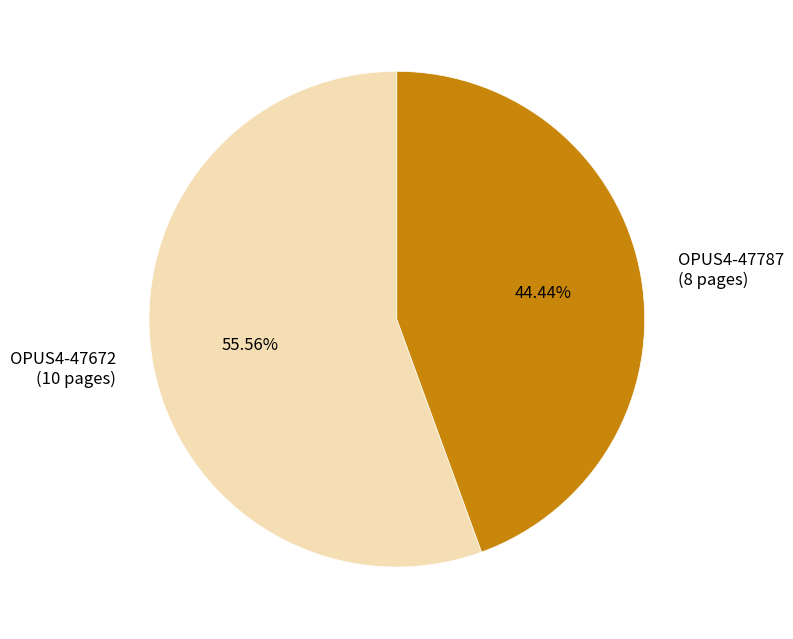

Which has a higher value, OPUS4-47672 or OPUS4-47787?

OPUS4-47672